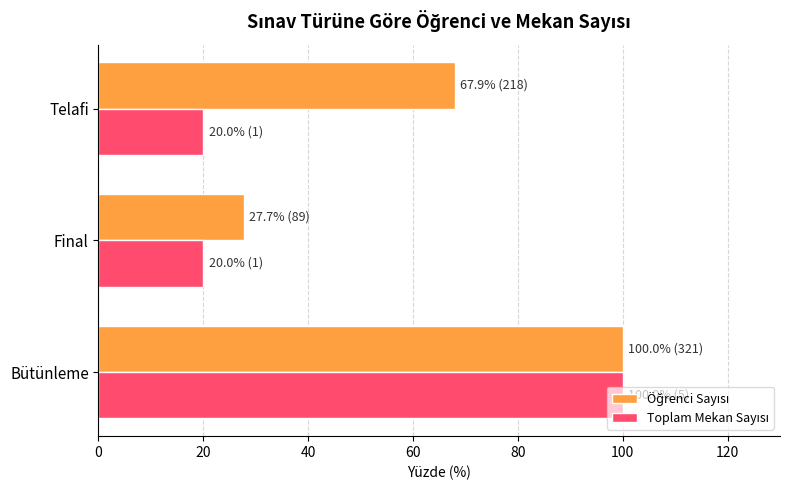

What is the maximum value shown in the chart?

100.0